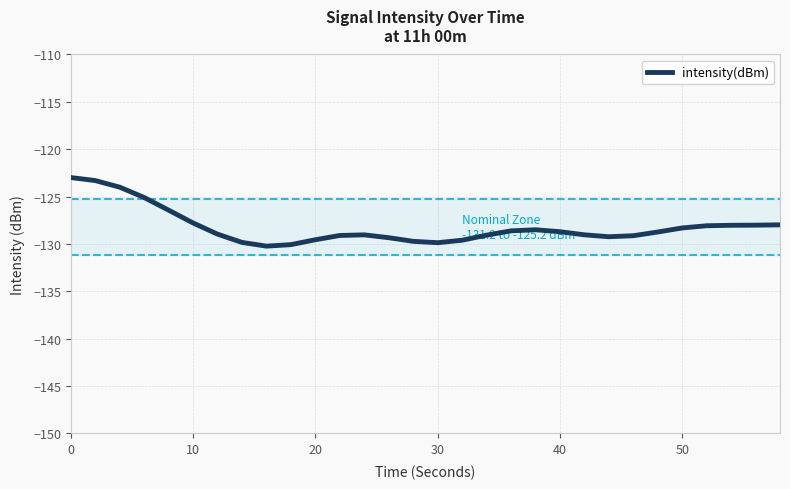

What is the maximum value for intensity(dBm)?

-123.0